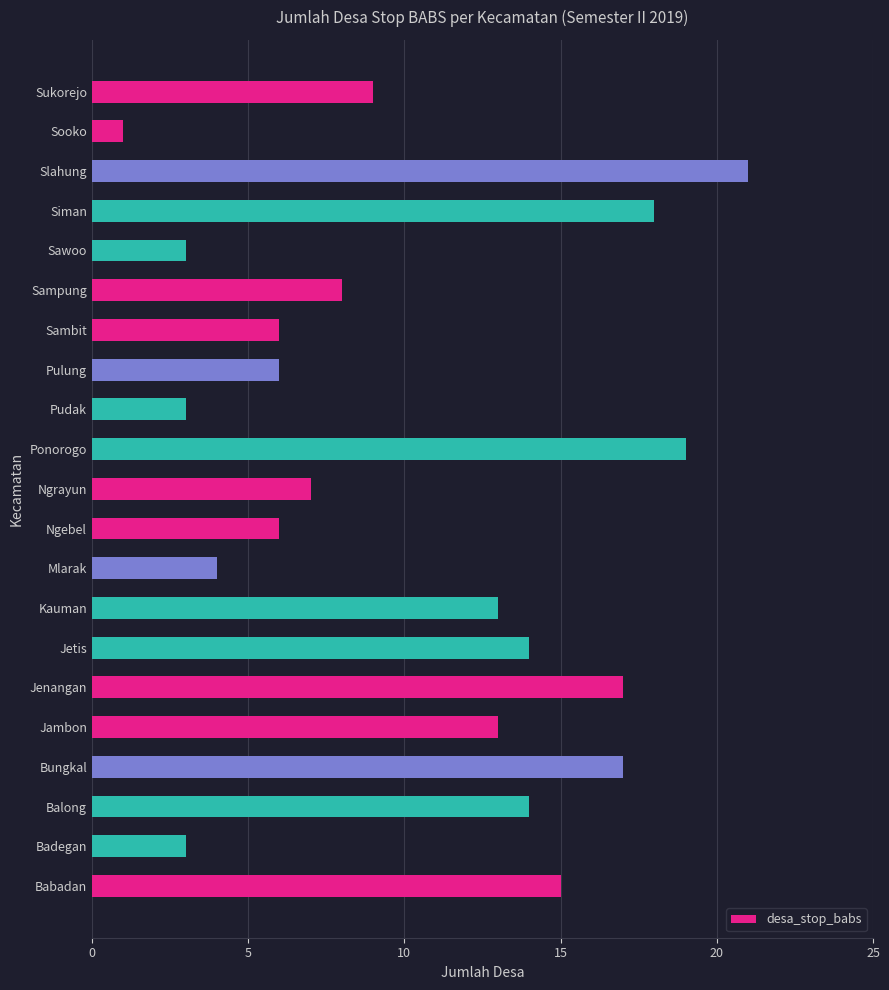

Reading bottom to top, list all the values displayed in this chart.

15	3	14	17	13	17	14	13	4	6	7	19	3	6	6	8	3	18	21	1	9